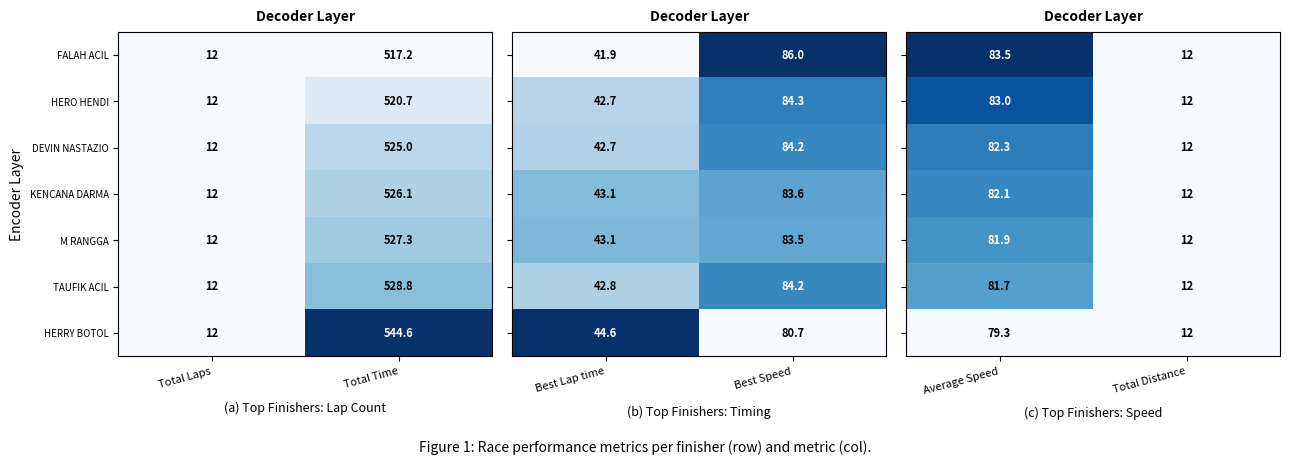

What is the sum of all FALAH ACIL values?

529.2